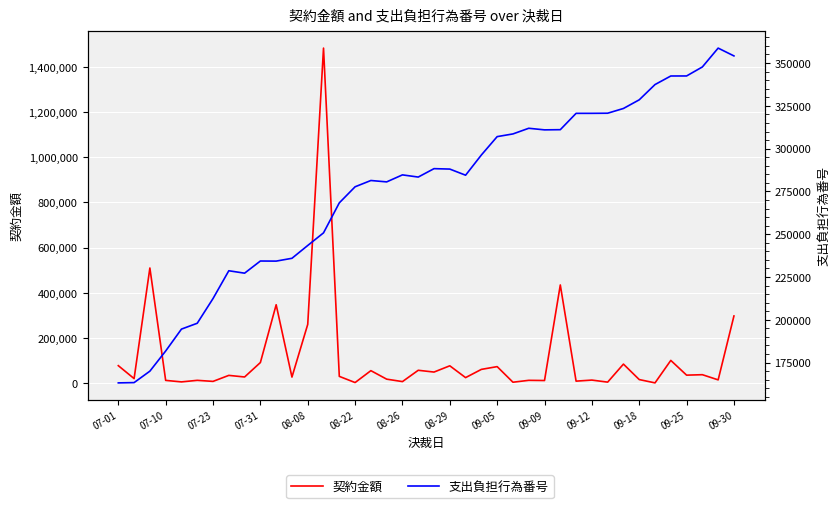

How many series are shown in this chart?

2